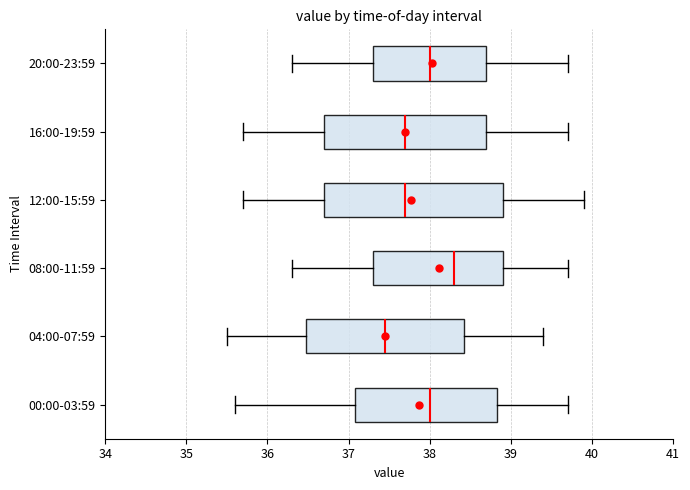

Which box has the furthest to the left median line?

04:00-07:59